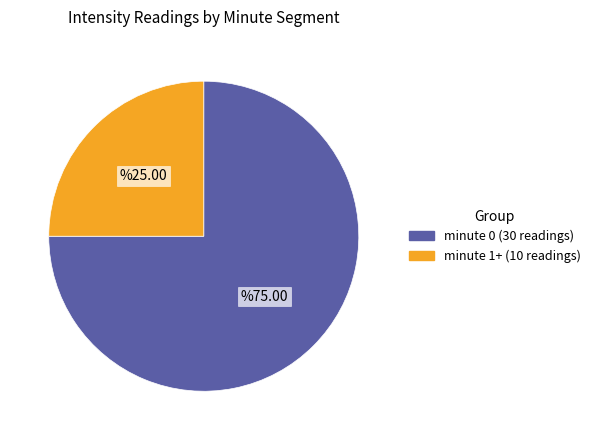

Is there a majority slice in this chart?

Yes